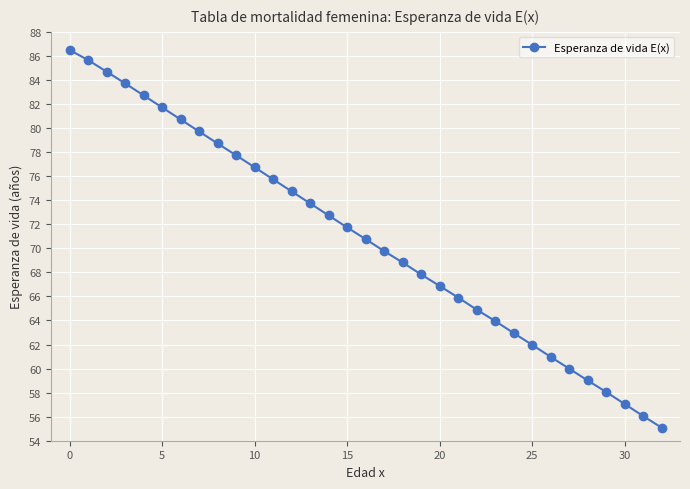

What is the average value?

70.8